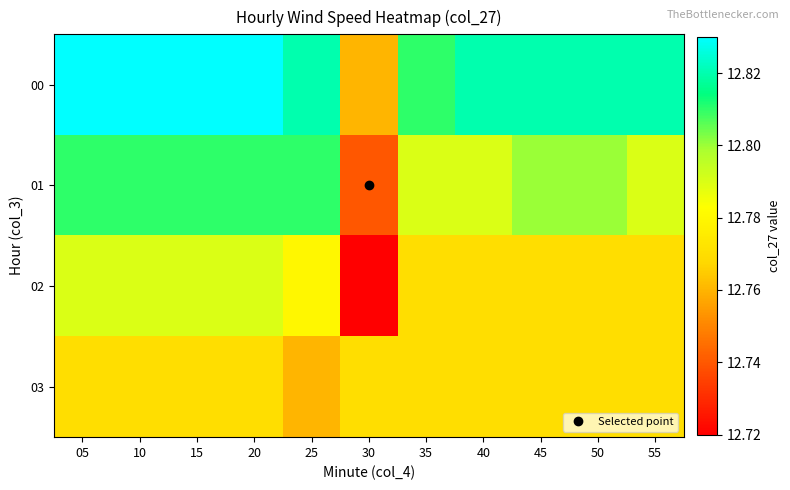

Which series has the largest total across all categories?

00